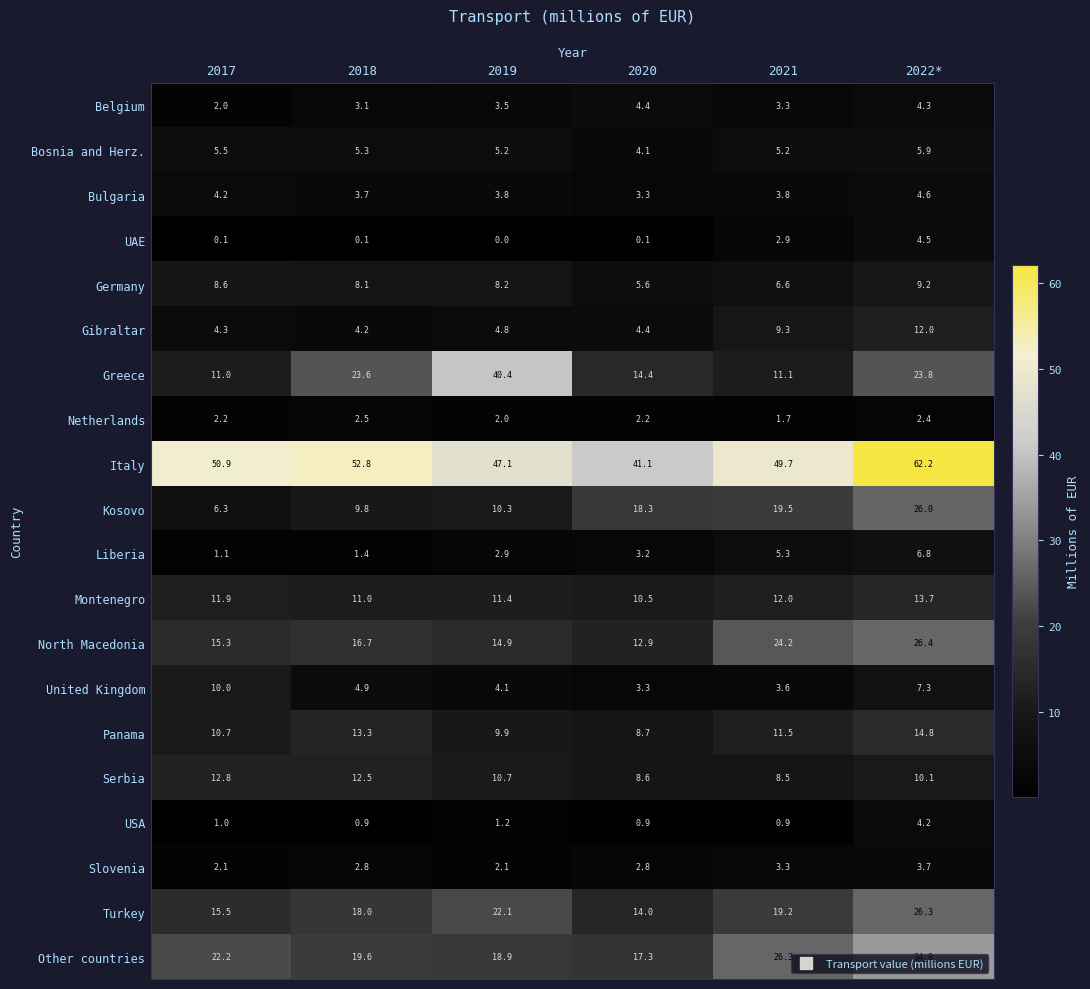

Is it true that Serbia equals 6.2 at 2019?

False